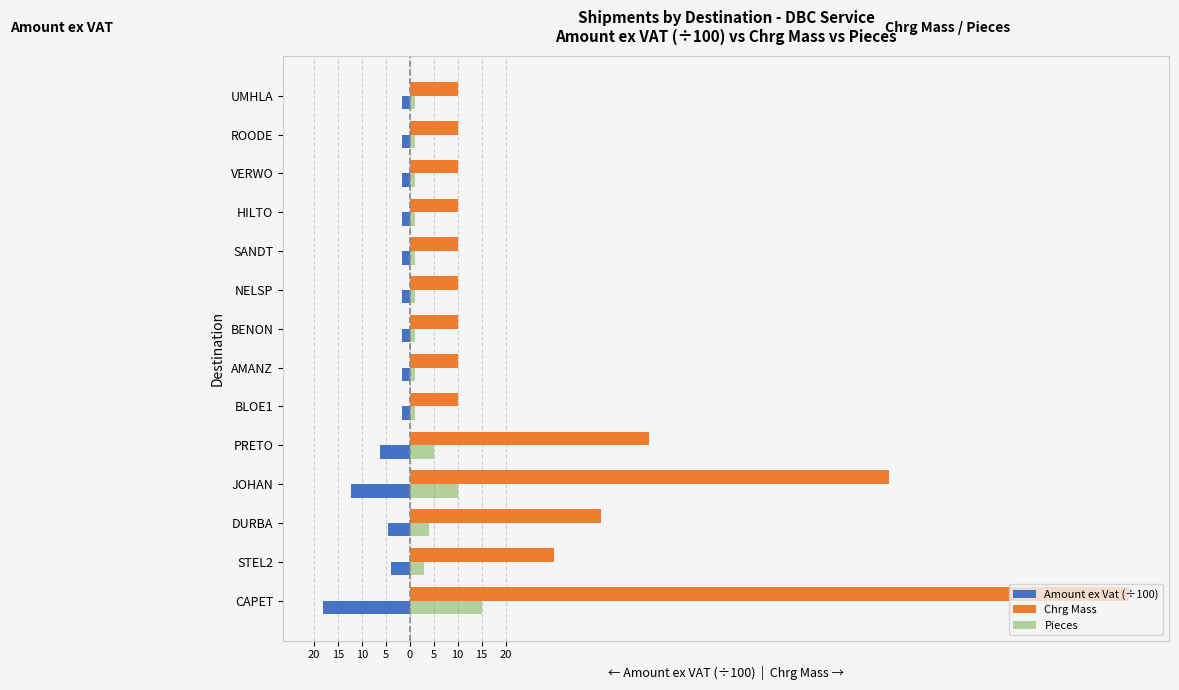

What are all the series names shown in the legend?

Amount ex Vat (÷100), Chrg Mass, Pieces